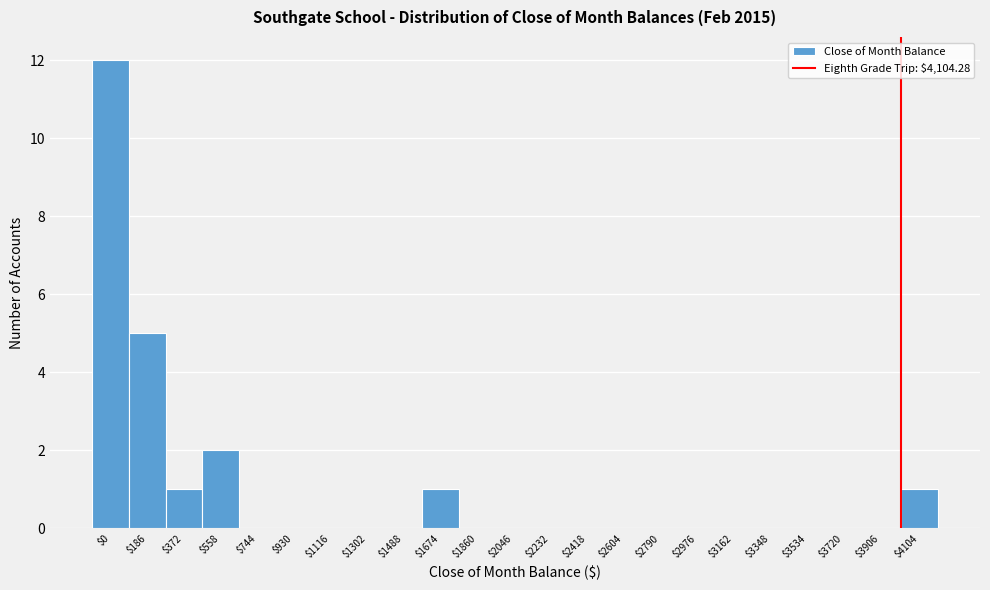

True or false: the data shows -6 at $930.

False